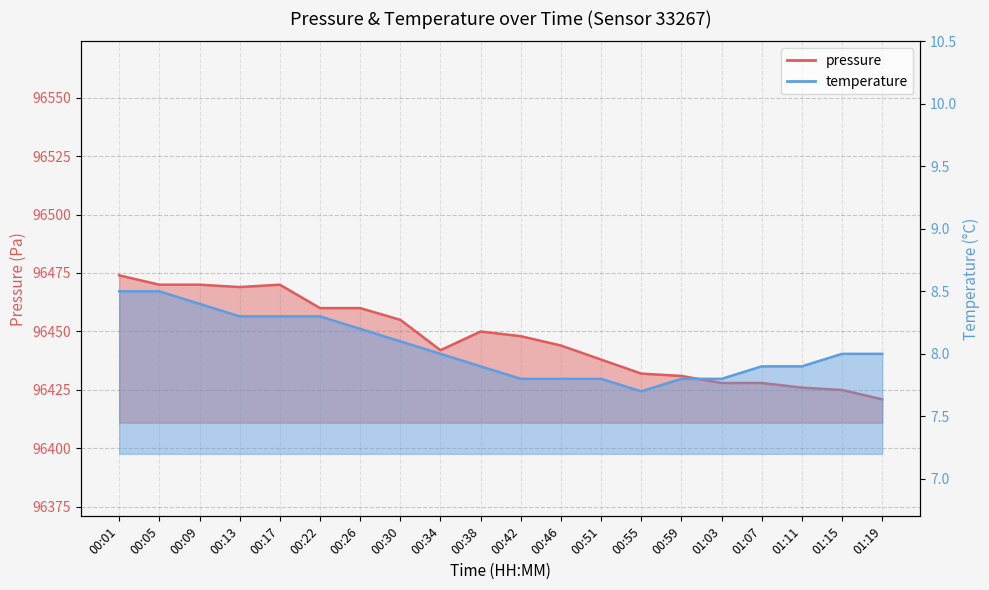

At which category does temperature reach its first local valley?

00:55